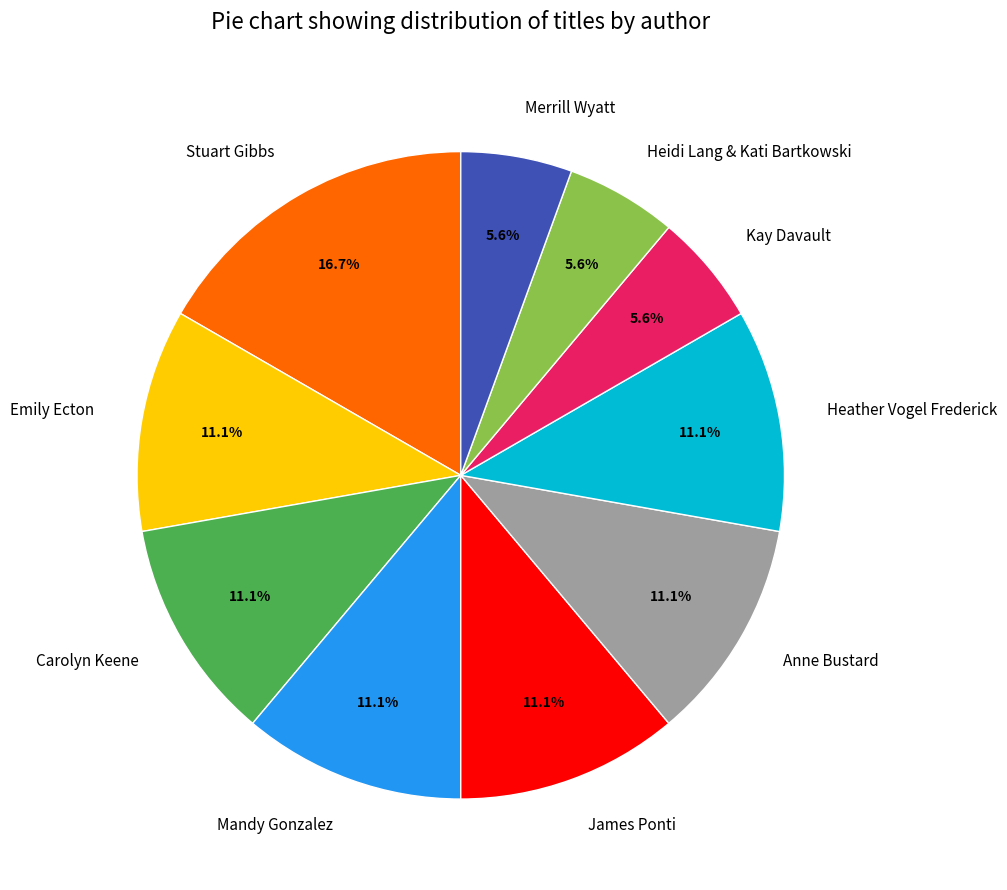

Which has a higher value, Kay Davault or Stuart Gibbs?

Stuart Gibbs